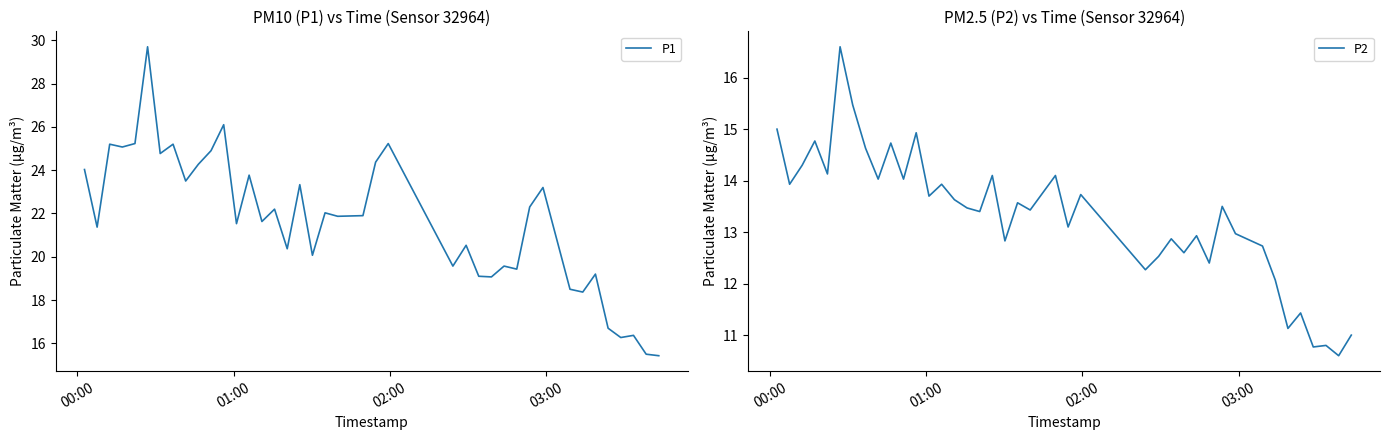

Does the chart display data point markers on the line(s)?

No